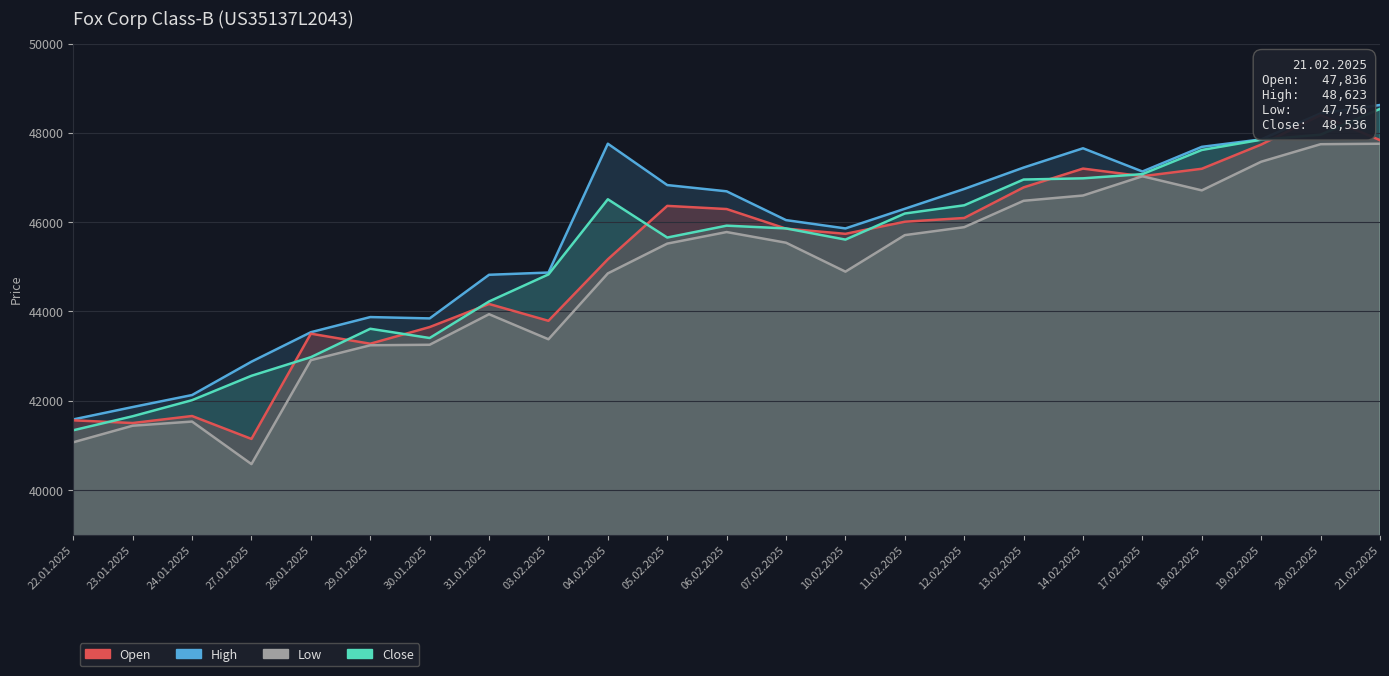

Where is Close nearest to the value 44937?

03.02.2025